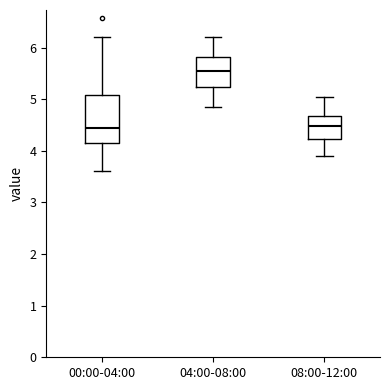

Where does the lower whisker of the box for 04:00-08:00 end on the y-axis? The values are not printed on the chart, so give them approximately, as read against the axis.

4.9